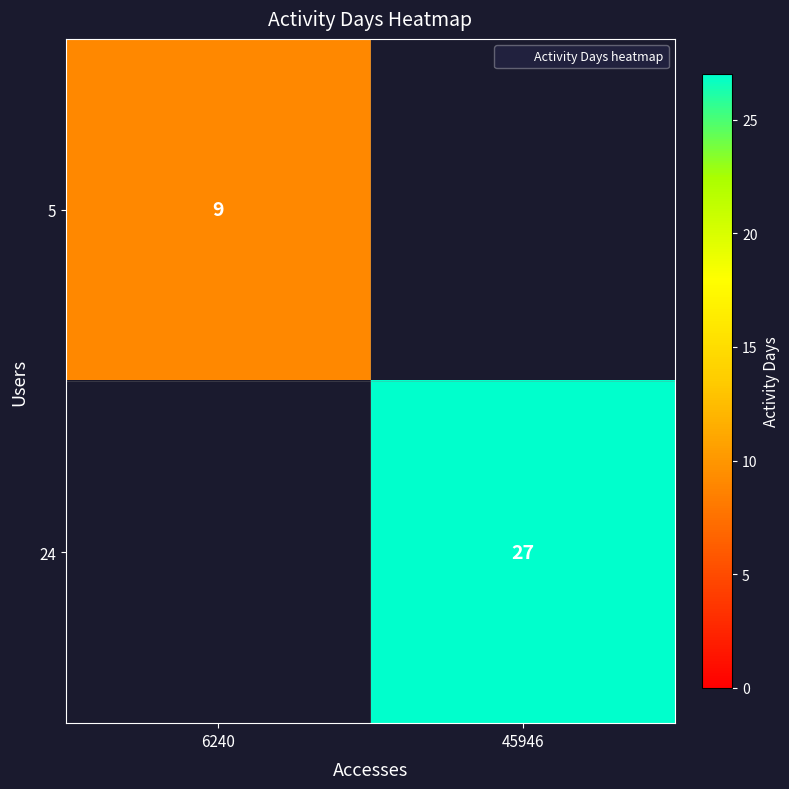

What is the average value of the 5 series?

4